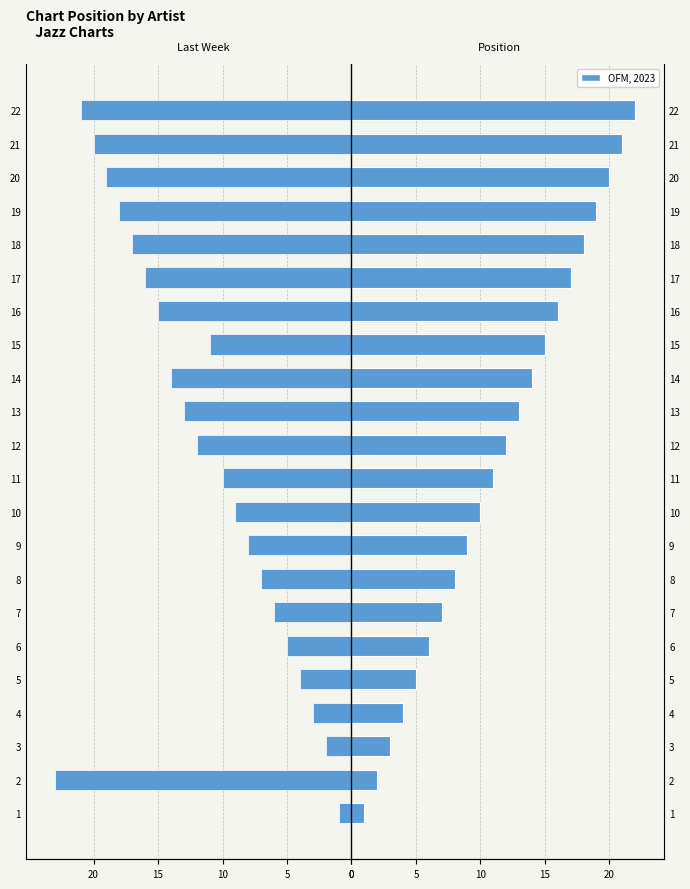

How many bars are there in each group?

2